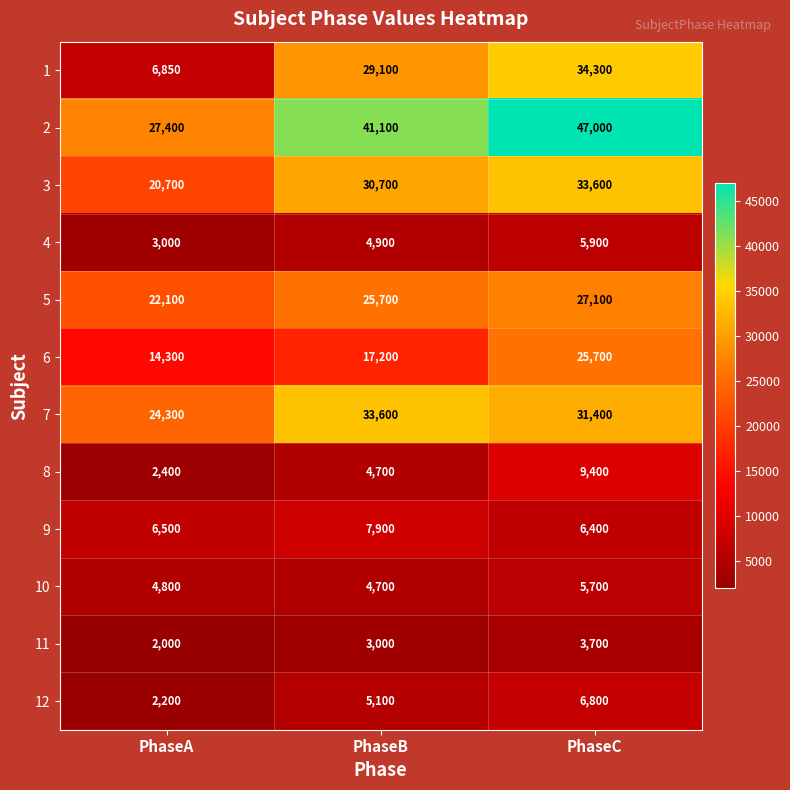

How many data points does each series have?

3